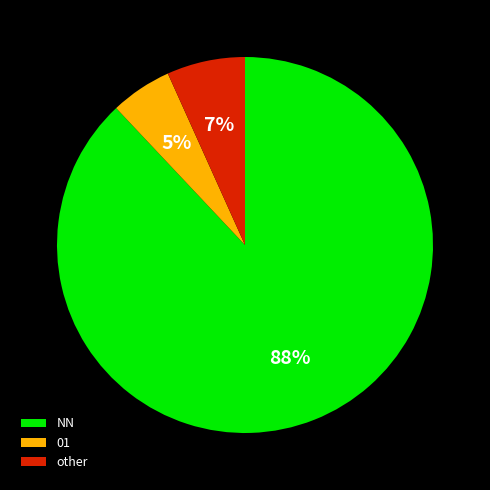

Is it true that NN is 80% of the pie?

False